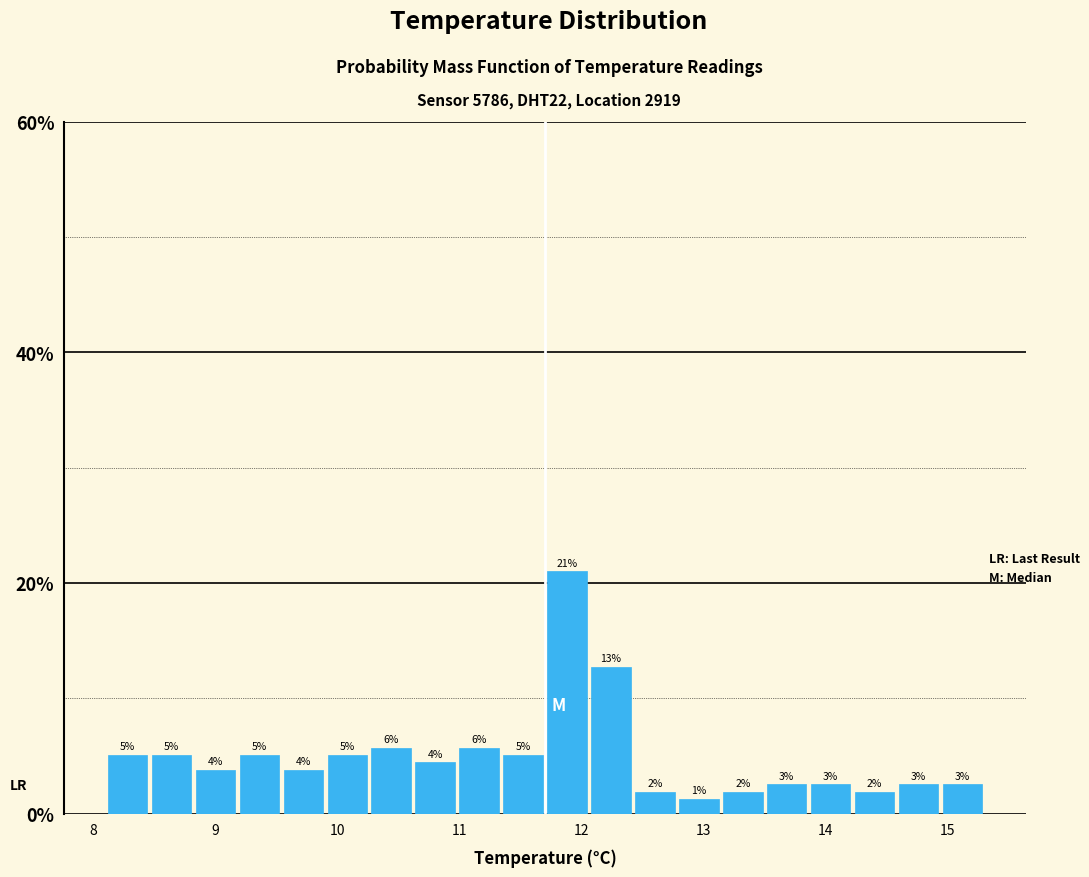

Read against the x-axis, roughly where is the centre of the tallest bar?

11.9